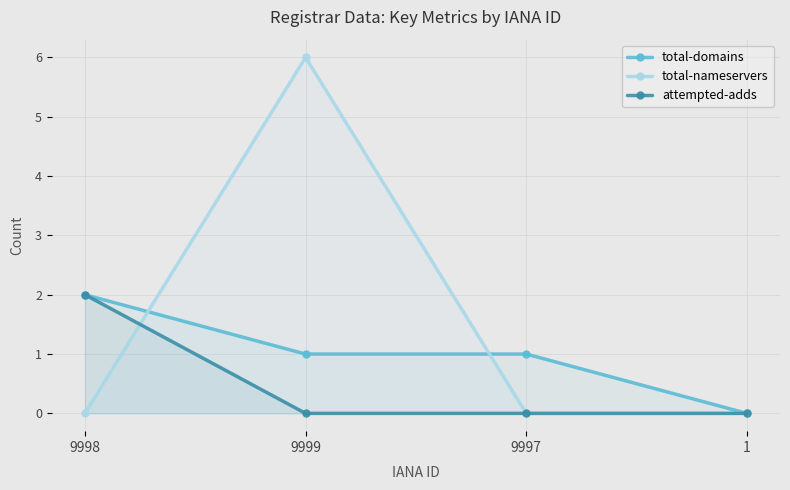

How many lines are shown in the chart?

3